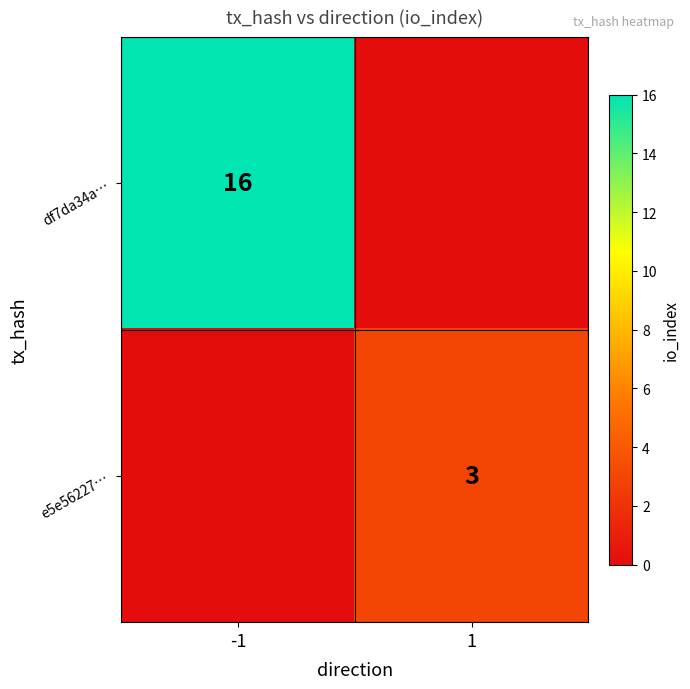

Which label corresponds to the largest value in the chart?

-1